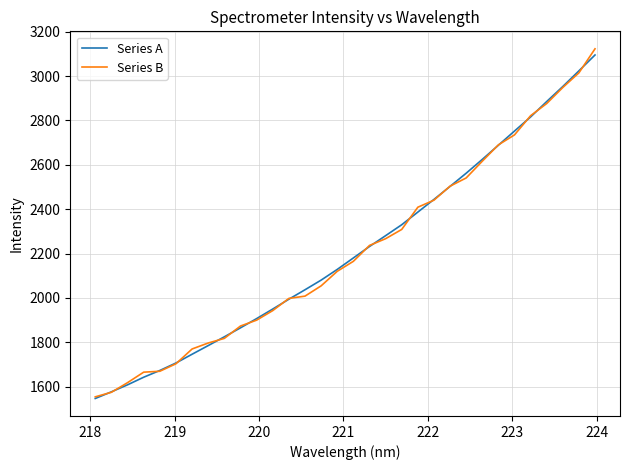

What is the minimum value for Series B?

1554.0